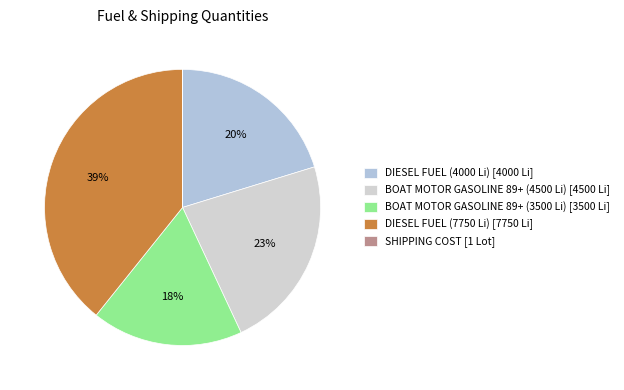

Which slice is the smallest?

SHIPPING COST